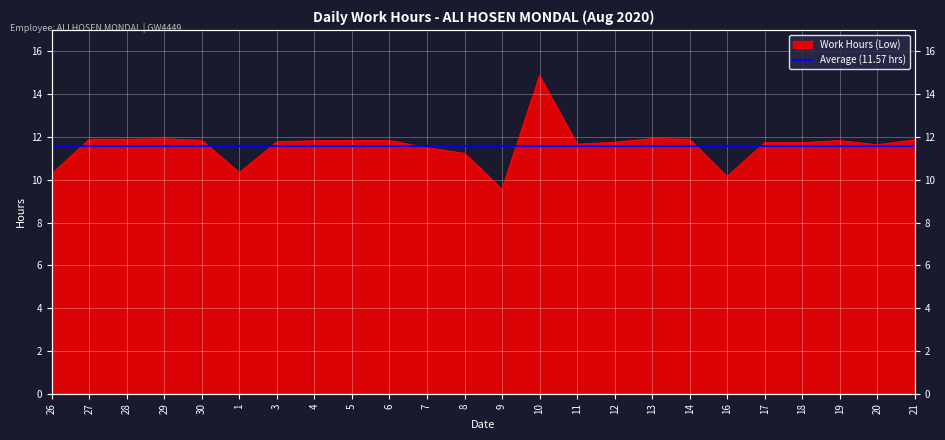

Between 12 and 5, which is larger?

5